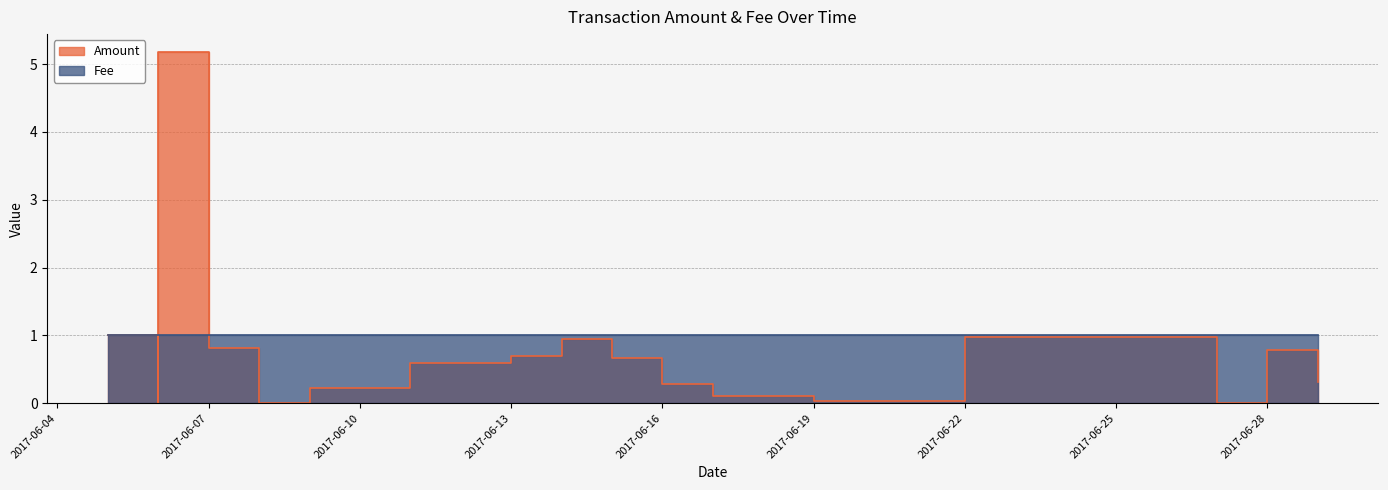

What is the difference between the highest and lowest values at 2017-06-13?

0.3